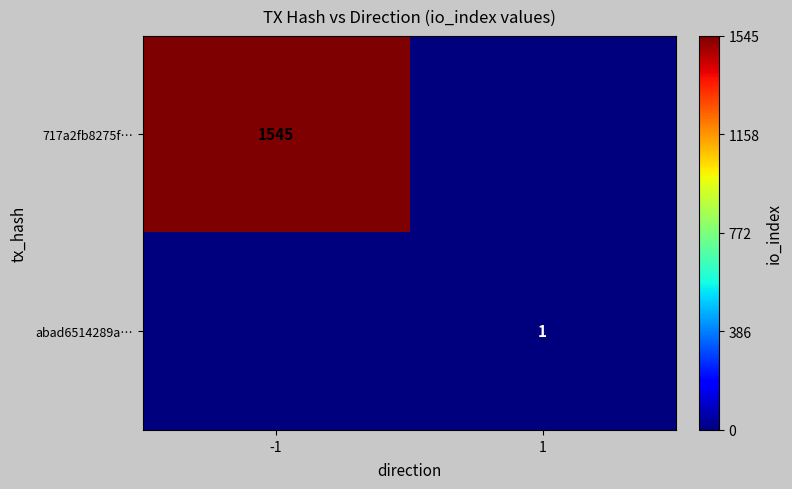

True or false: abad6514289a… has a value of 0 at 1.

False